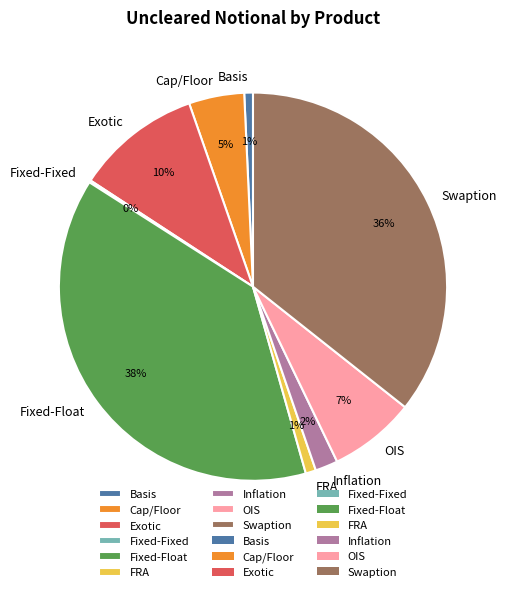

To the nearest percent, what portion does Basis represent?

1%